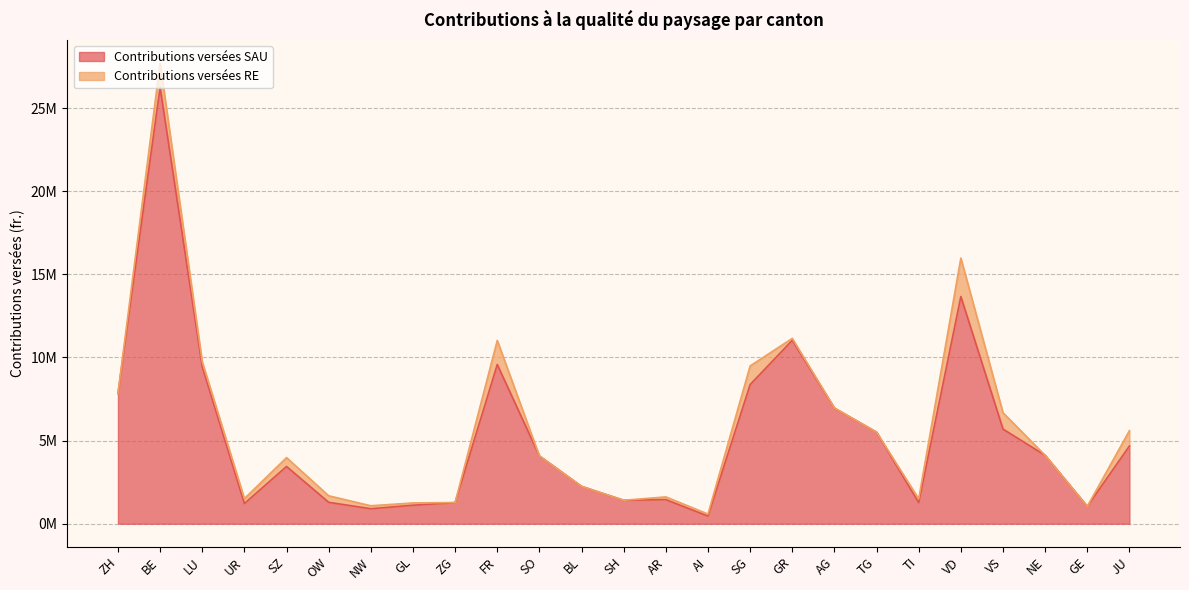

At which category does the data reach its first local valley?

UR